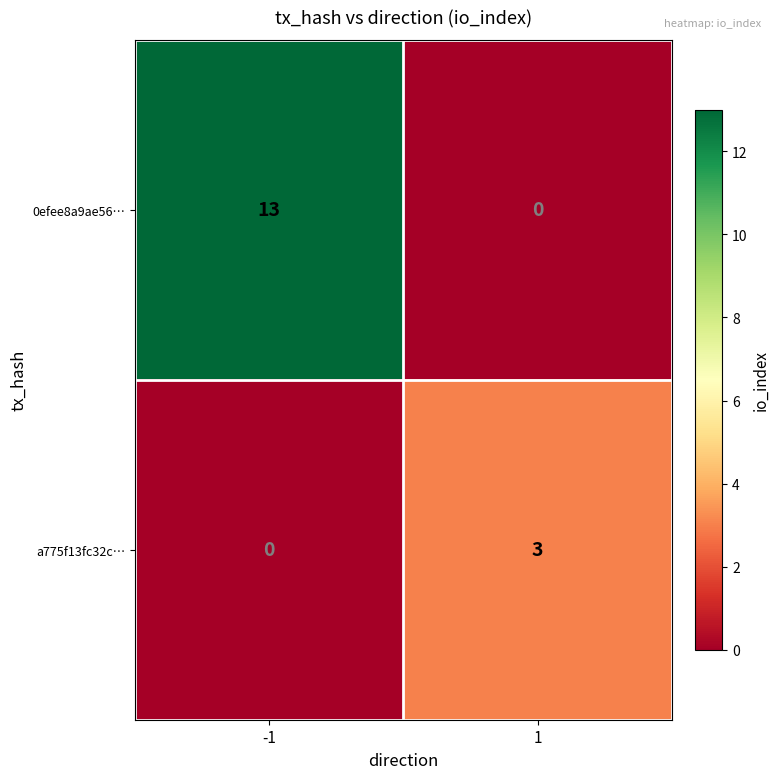

The a775f13fc32c… series shows 1 at -1. True or false?

False